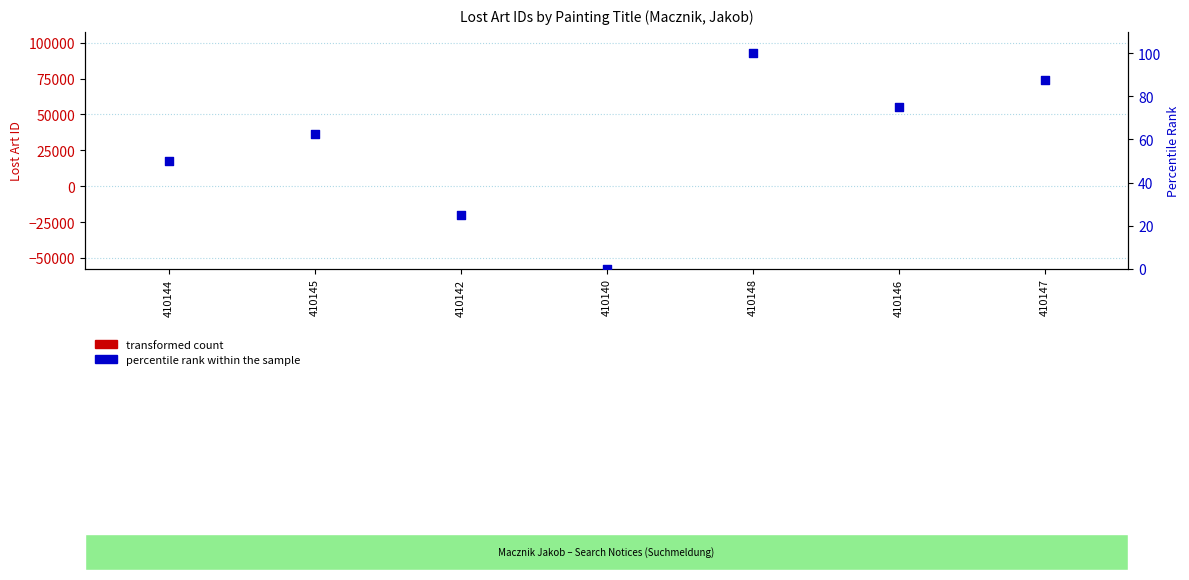

What are all the series names shown in the legend?

transformed count, percentile rank within the sample